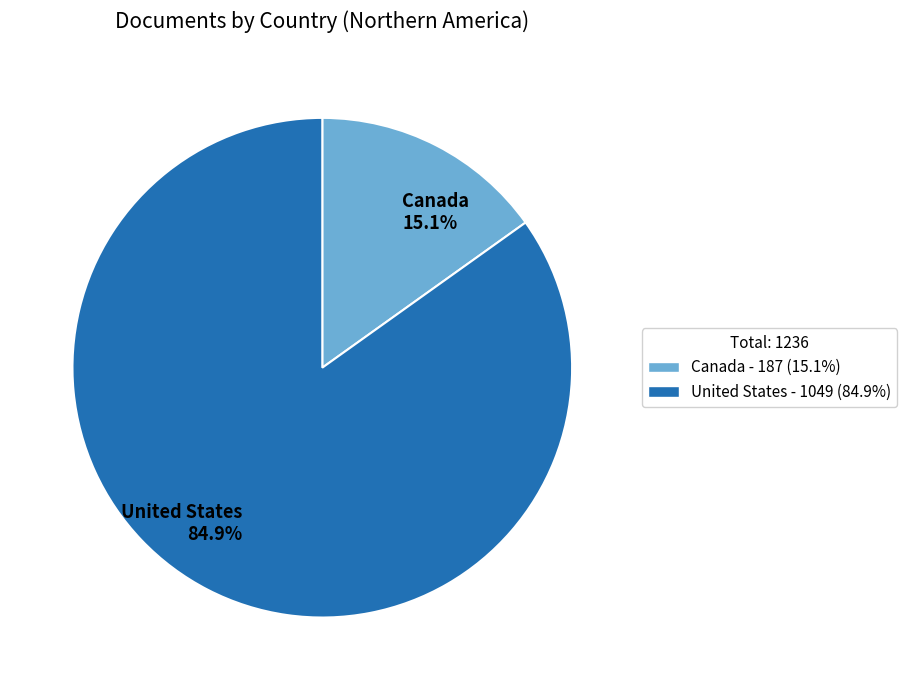

Rank the categories by value from lowest to highest.

Canada, United States